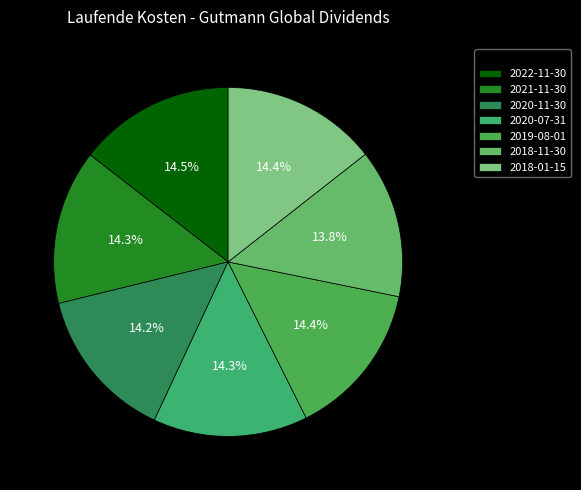

To the nearest percent, what percentage of the pie is 2020-11-30?

14%